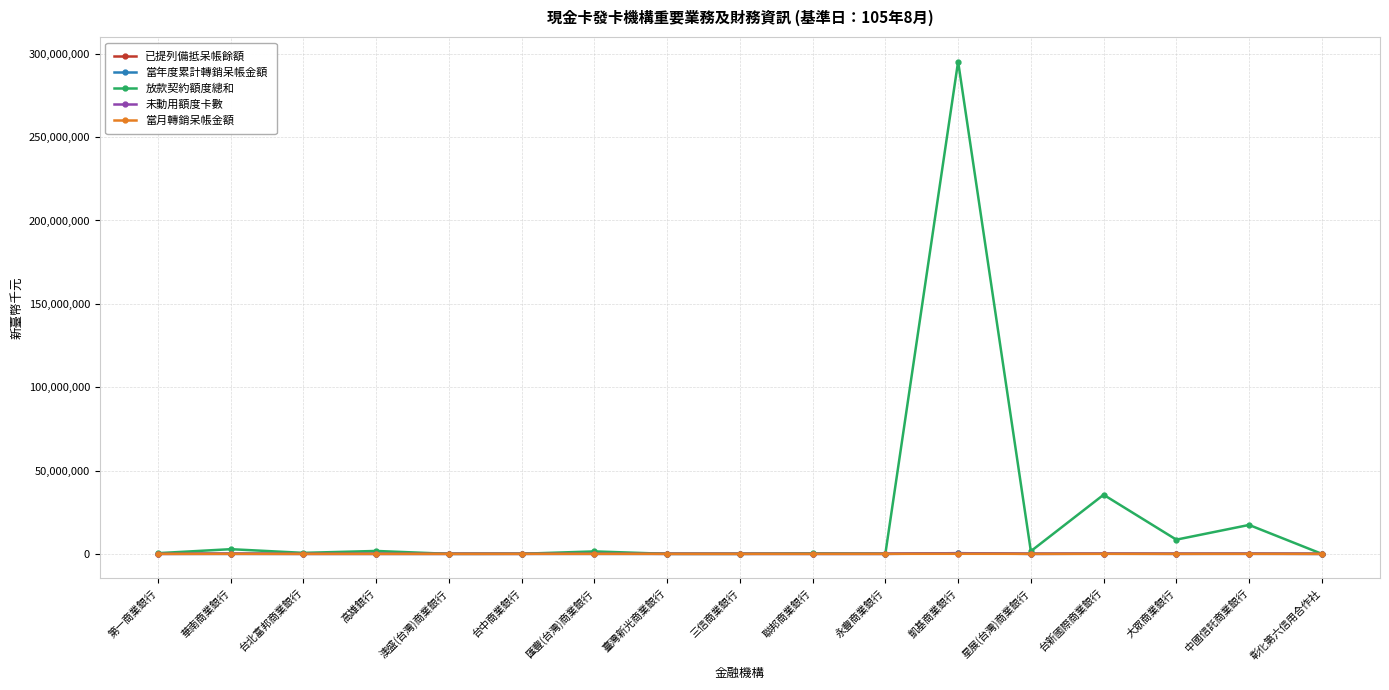

At how many categories does at least one series exceed 216731730?

1